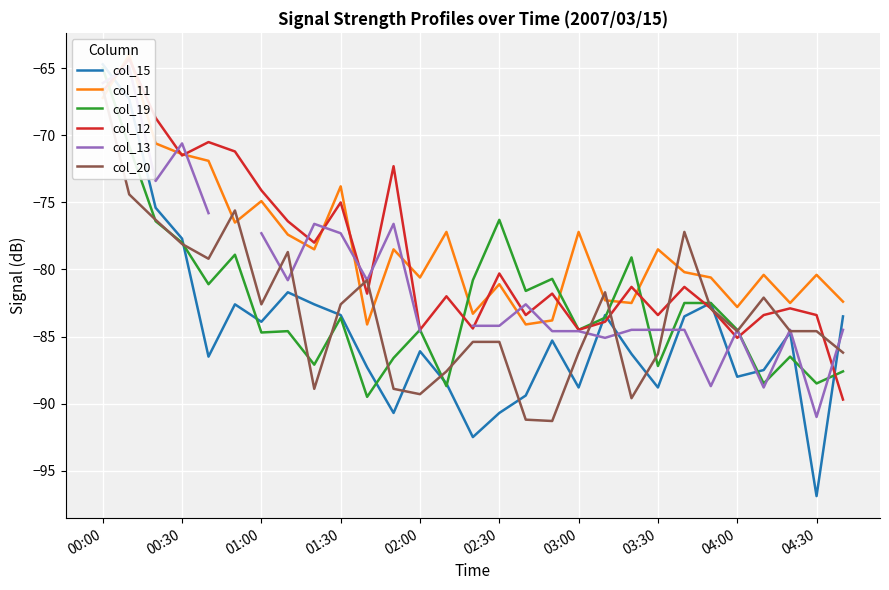

What is the value of the col_15 point at the 20th from the left?

-83.4